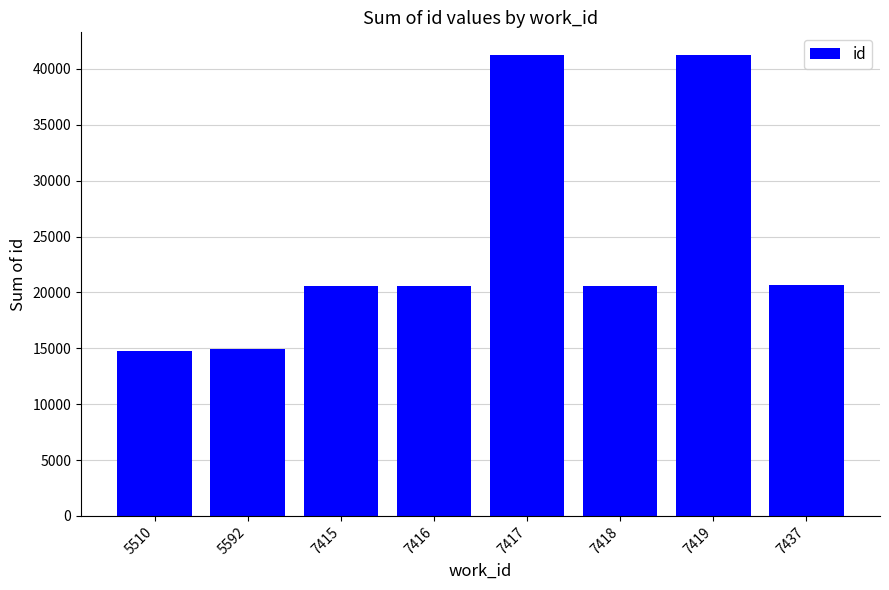

What is the ratio of the value at 7417 to the value at 7415?

2.0